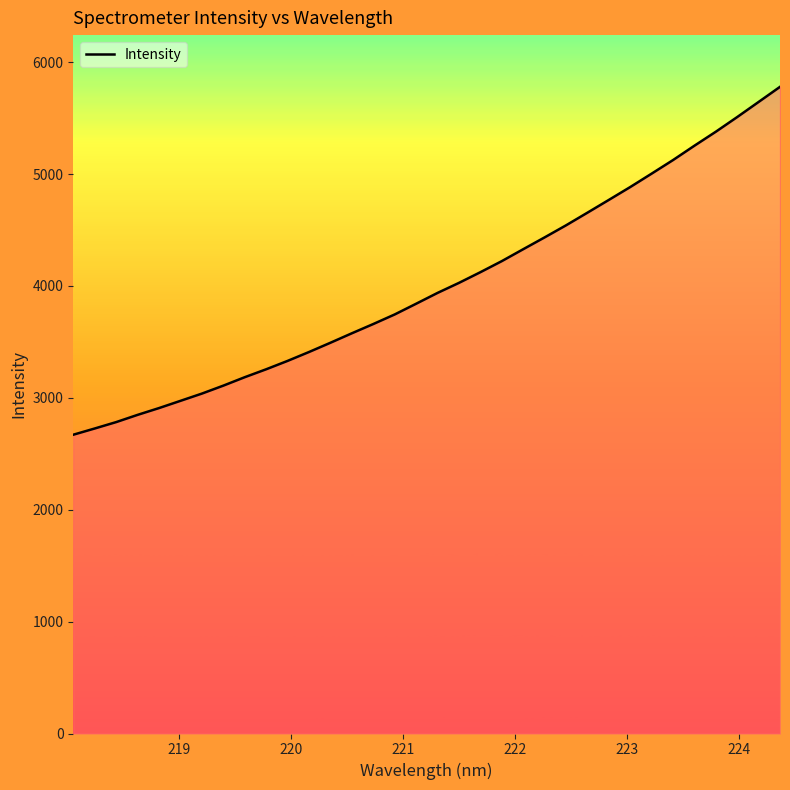

What is the difference between the maximum and minimum values?

3108.9